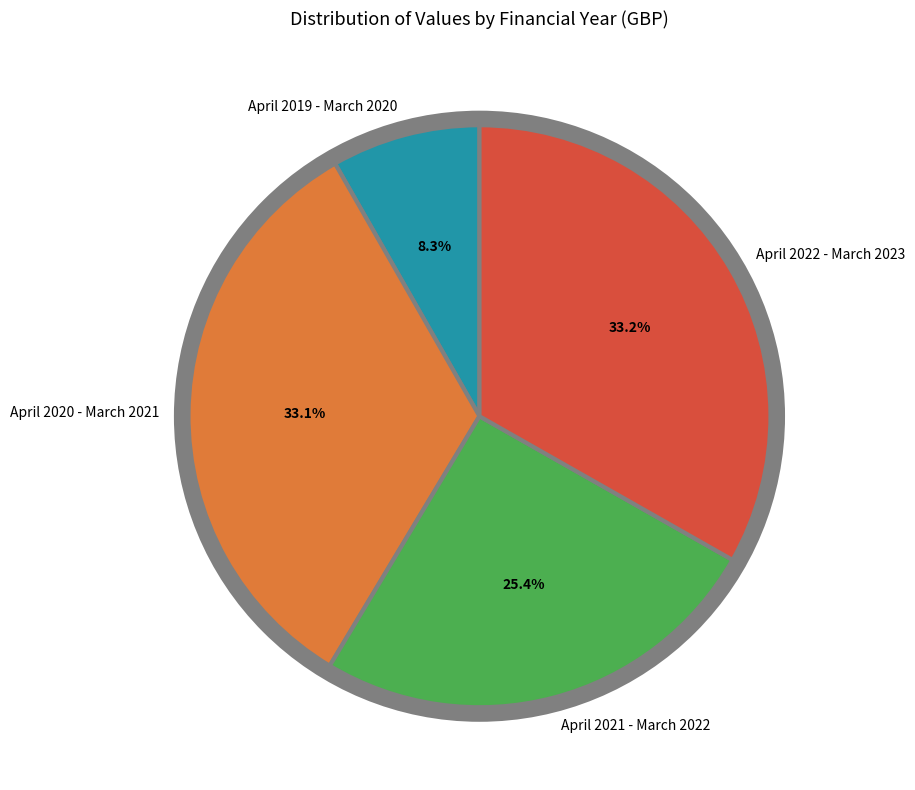

Approximately how many times larger is the value at April 2020 - March 2021 compared to April 2021 - March 2022?

1.3